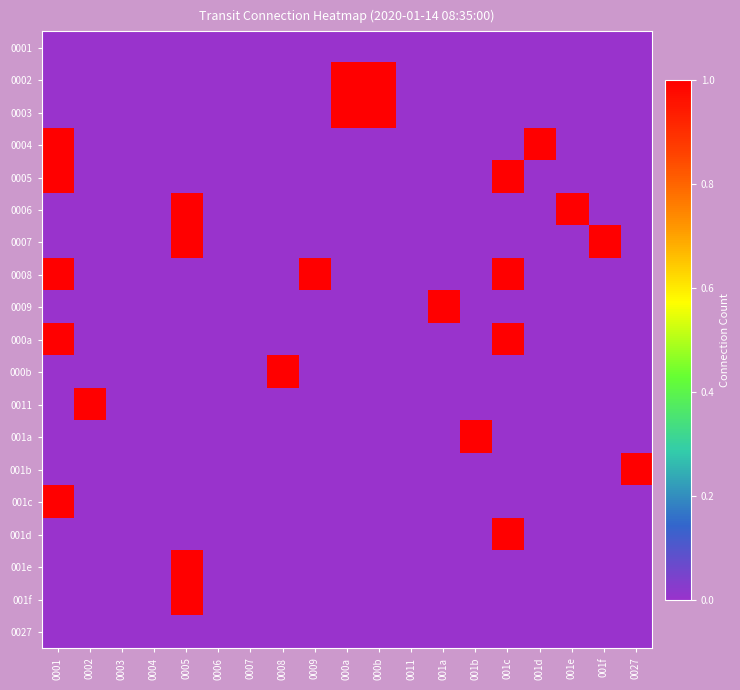

At 001e, list the series in order from smallest to largest.

0001, 0002, 0003, 0004, 0005, 0007, 0008, 0009, 000a, 000b, 0011, 001a, 001b, 001c, 001d, 001e, 001f, 0027, 0006